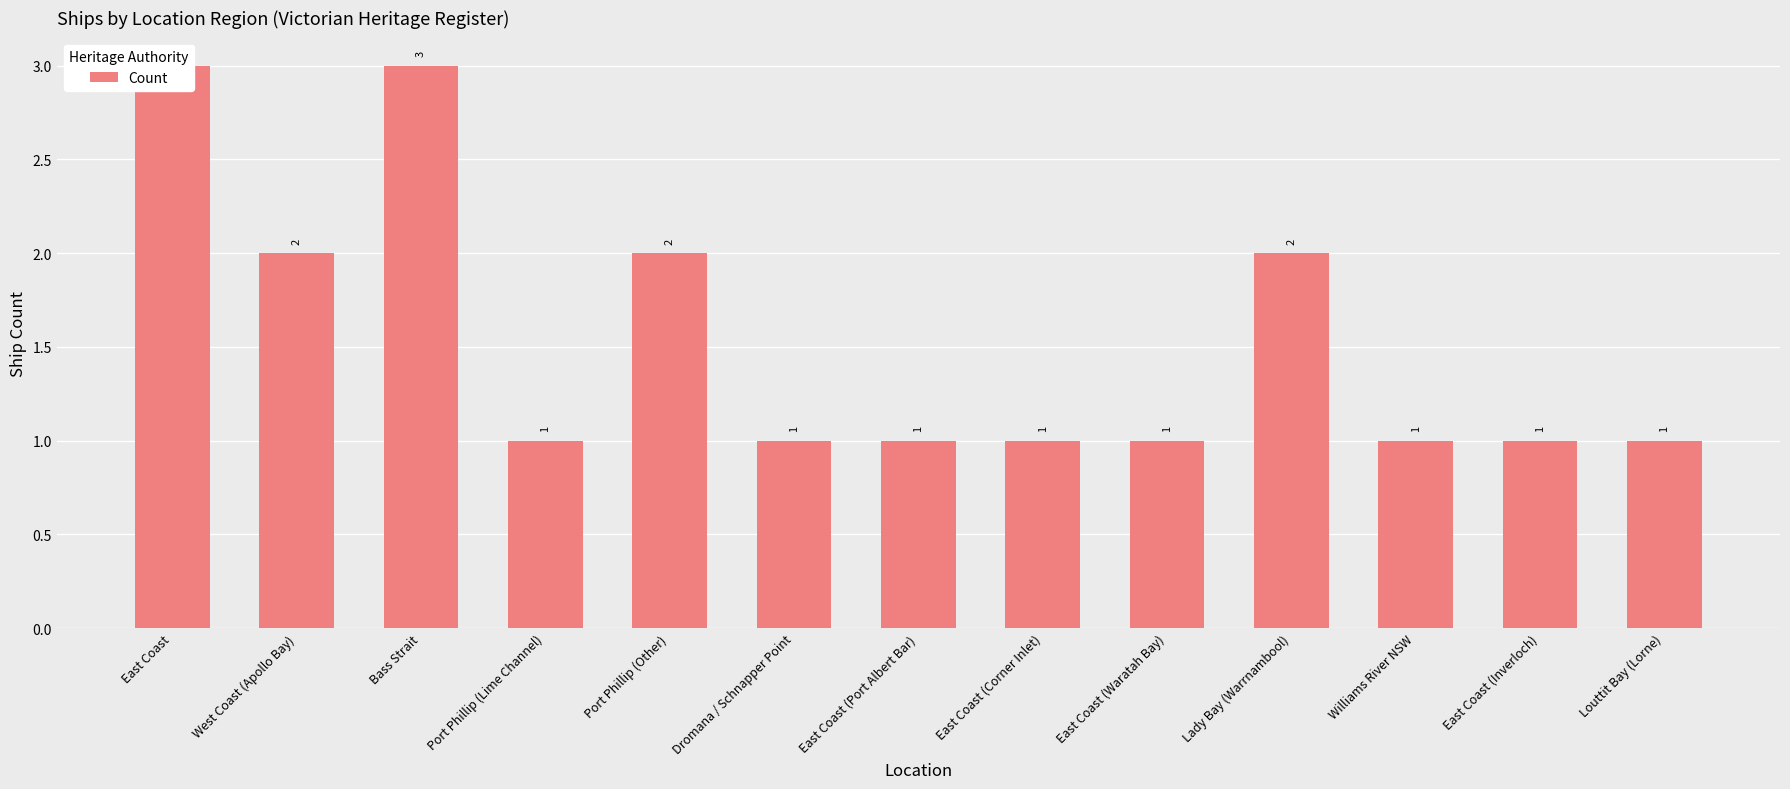

What is the sum of the values at East Coast (Port Albert Bar) and West Coast (Apollo Bay)?

3